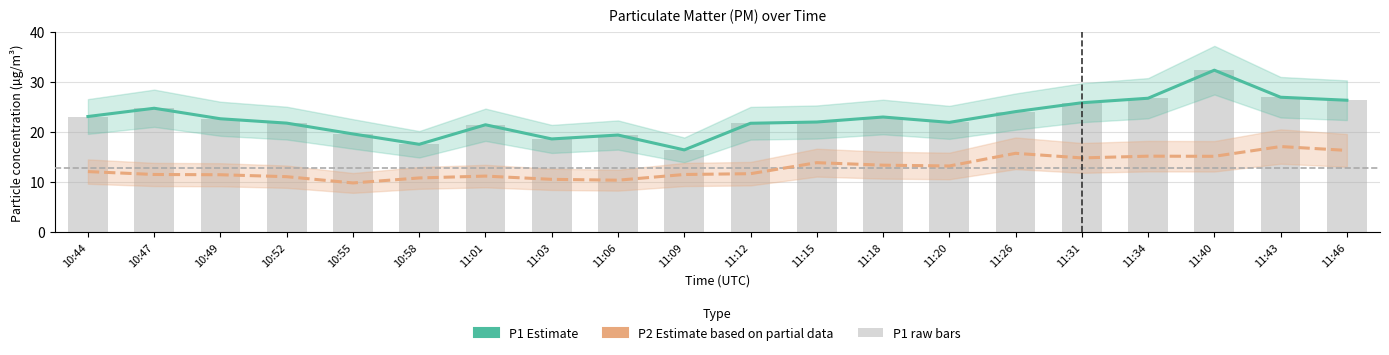

What is the sum of all P2 values?

258.0